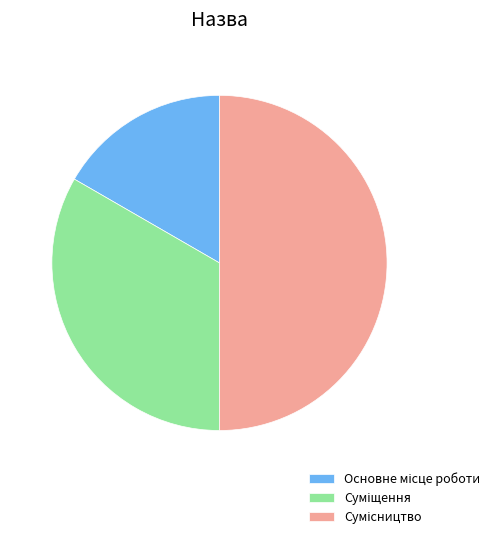

Is it true that Основне місце роботи is 17% of the pie?

True